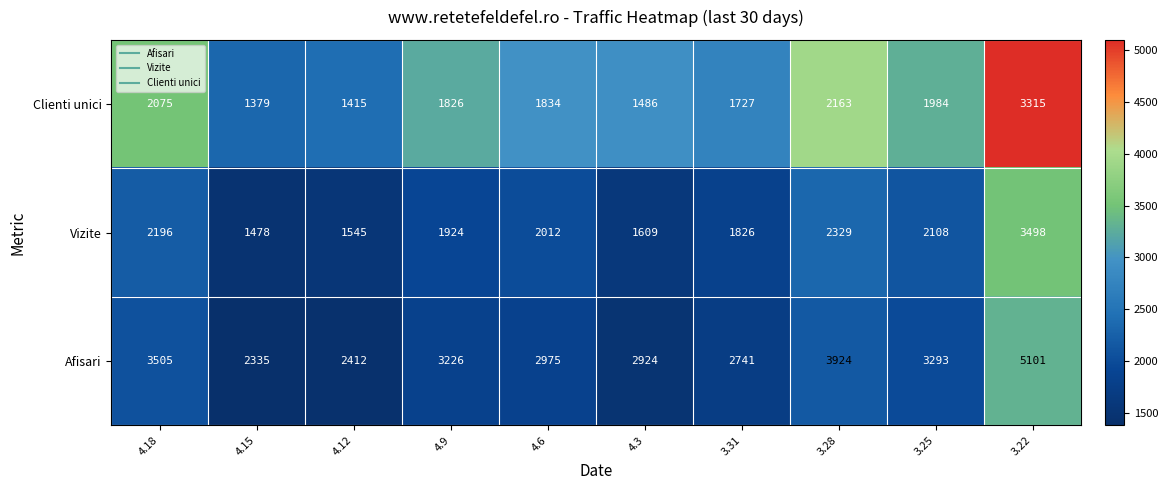

What is the total value across all series at 3.31?

6294